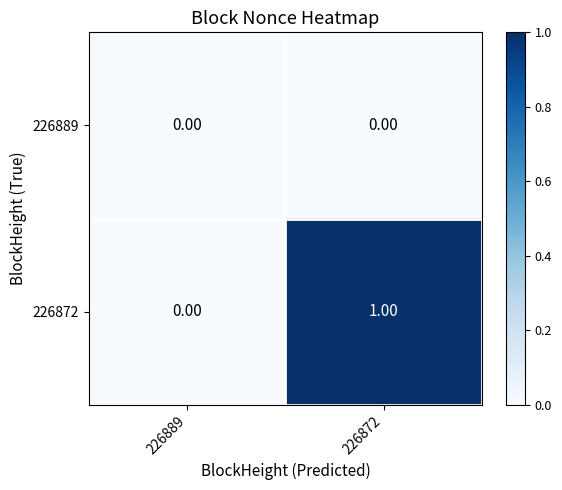

Is the value of 226889 at 226872 greater than the value of 226872 at 226872?

No